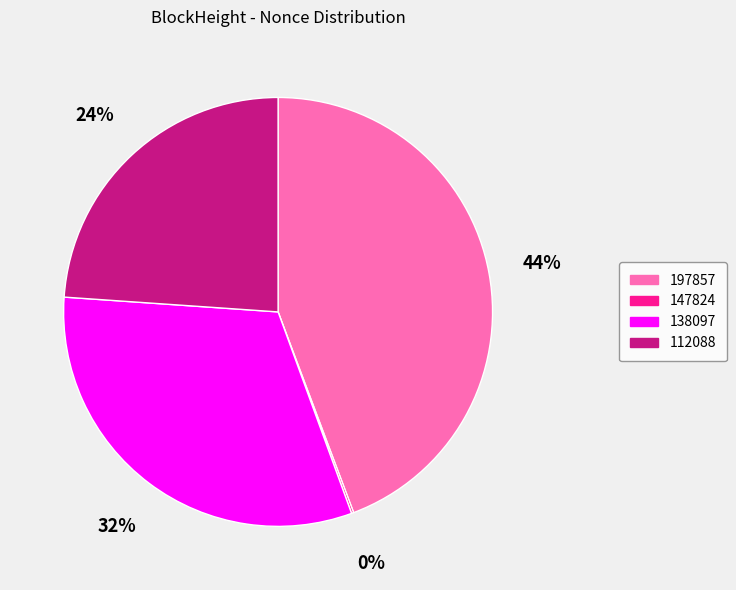

What is the largest slice in the pie chart?

197857